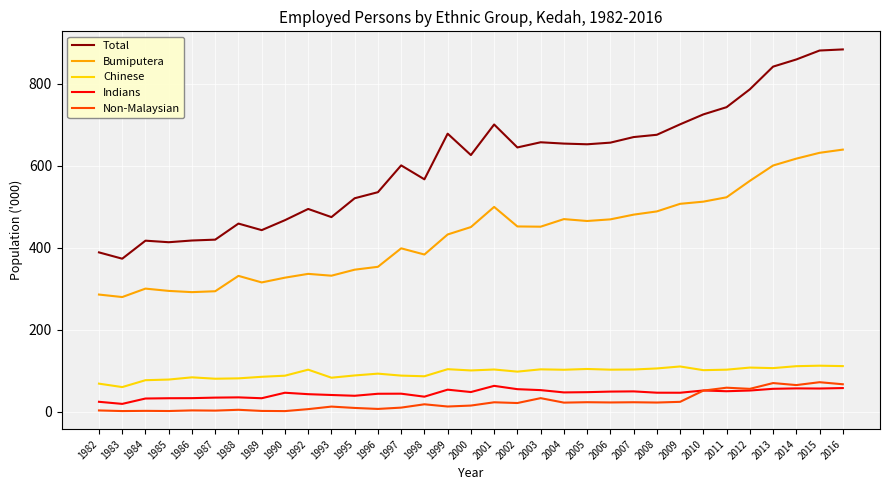

Which series changed the most between 2002 and 2009?

Total